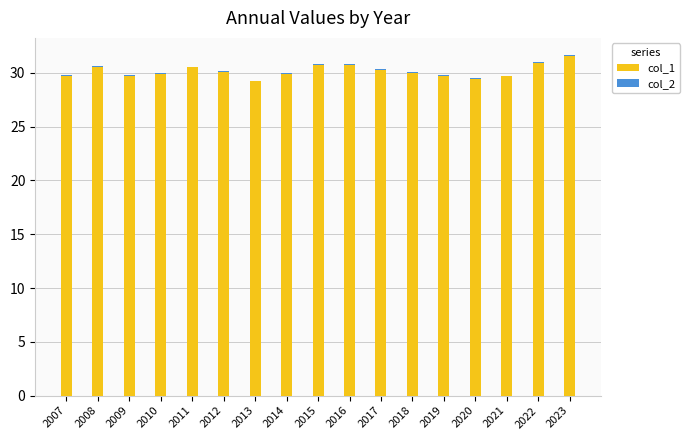

The value of col_1 at 2011 is 30.5. True or false?

True